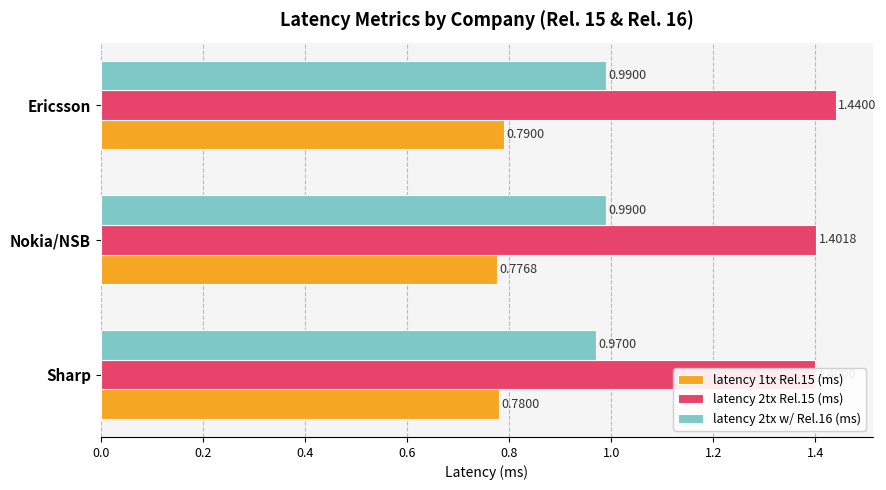

True or false: latency 1tx Rel.15 (ms) has a value of 0.4 at Nokia/NSB.

False